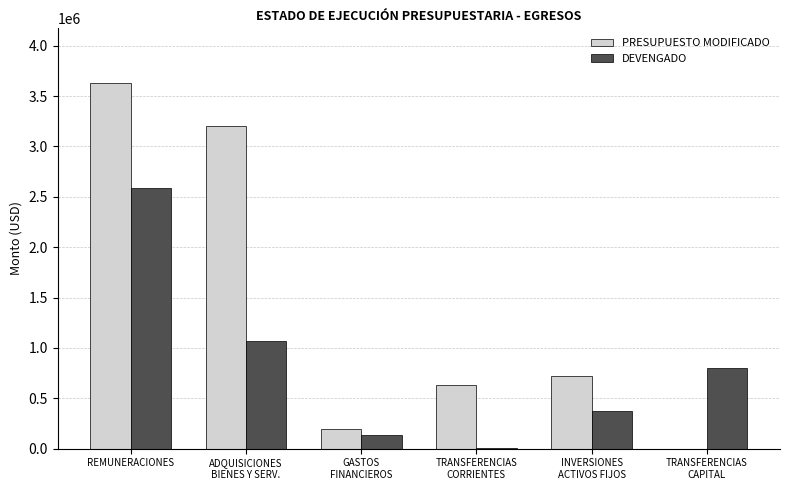

What is the sum of all PRESUPUESTO MODIFICADO values?

8376250.8